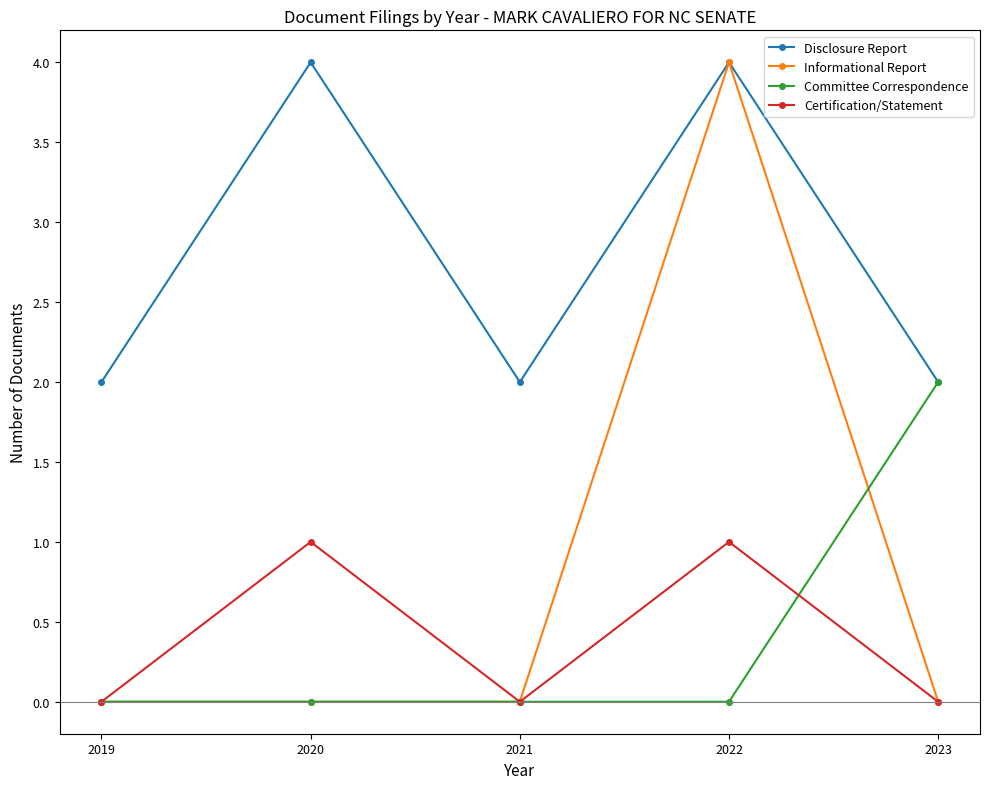

In Disclosure Report, how many points are higher than both neighbors (excluding endpoints)?

2